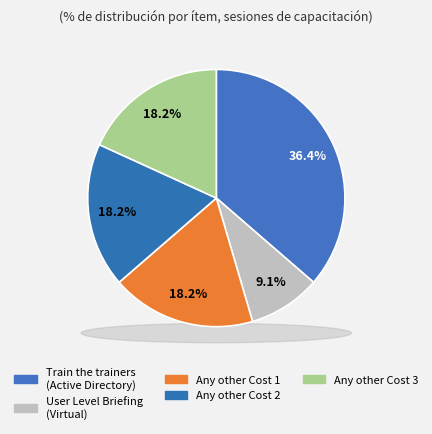

Count the number of slices in the pie.

5